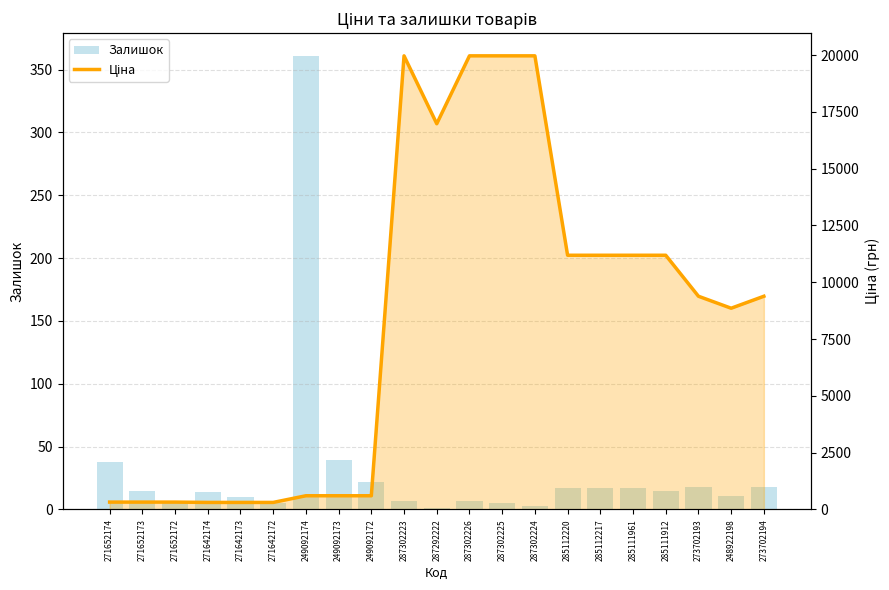

What is the maximum value shown in the chart?

19964.2